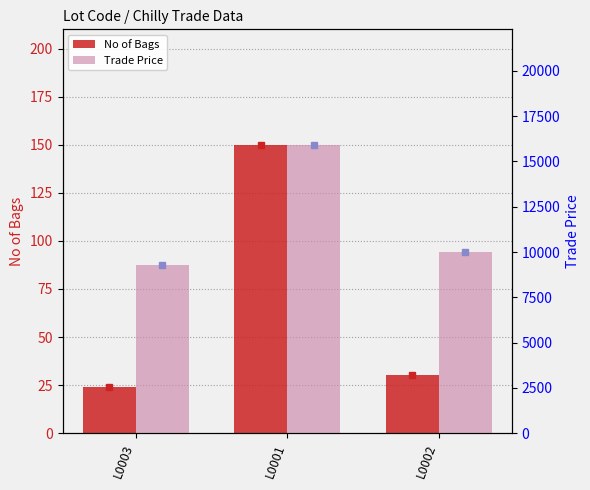

Is the value of No of Bags at L0002 greater than the value of Trade Price at L0001?

No